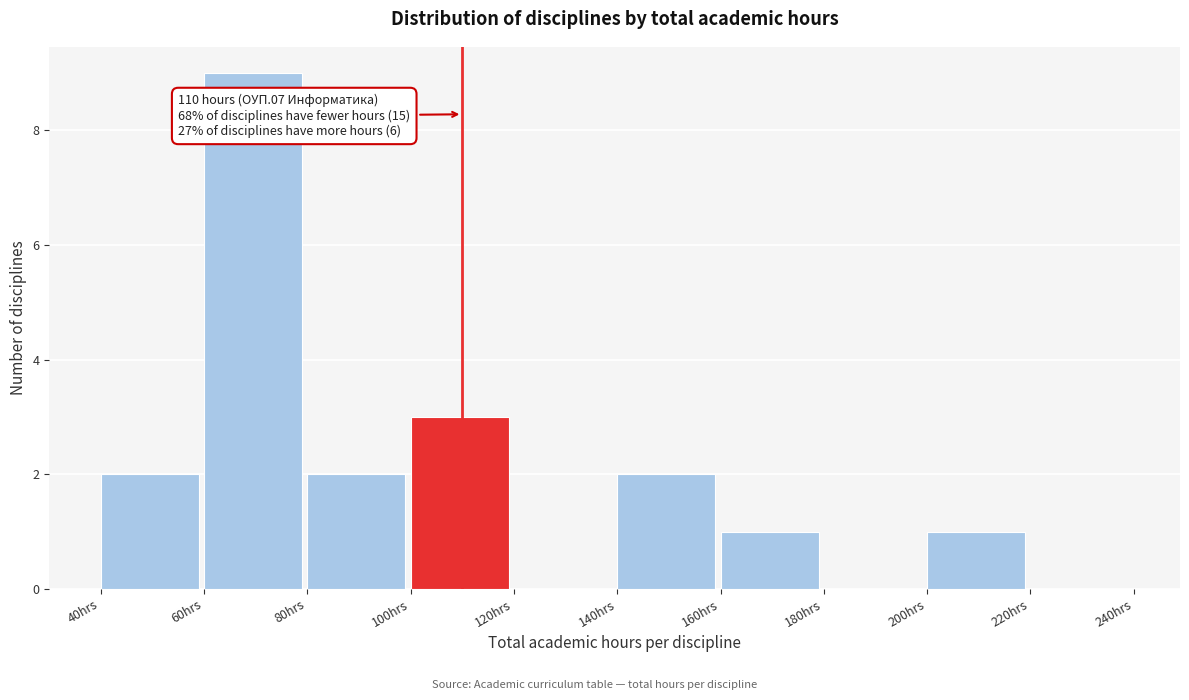

Which range on the x-axis has the tallest bar?

60 to 80